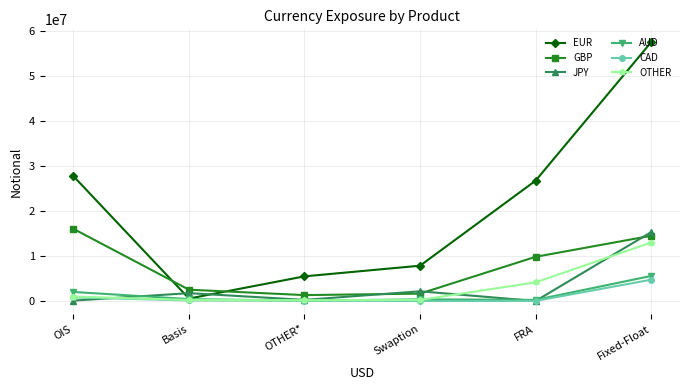

True or false: GBP and OTHER cross at least once.

False